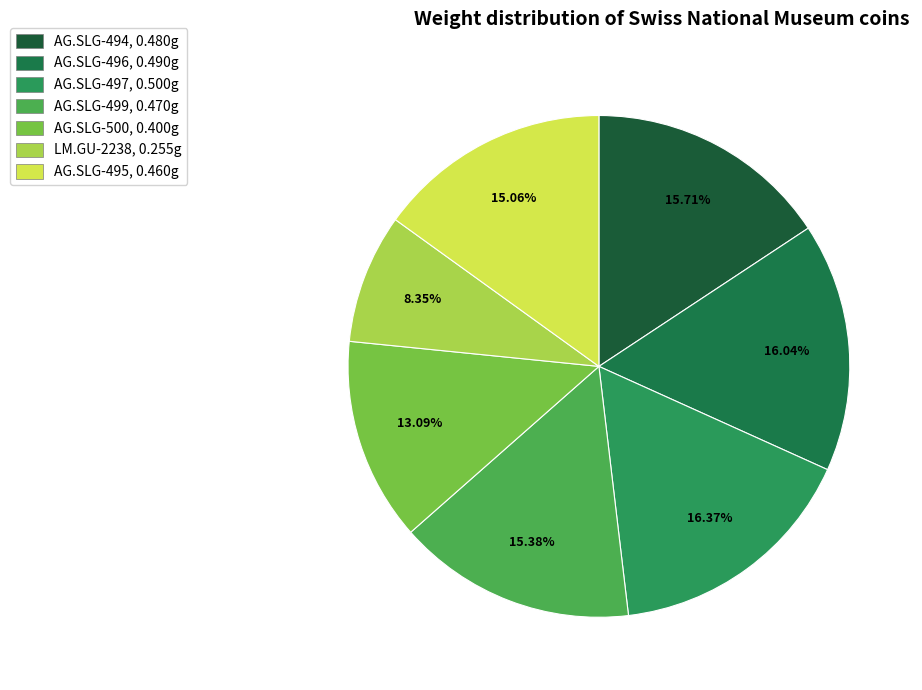

To the nearest percent, what is the average slice percentage?

14%